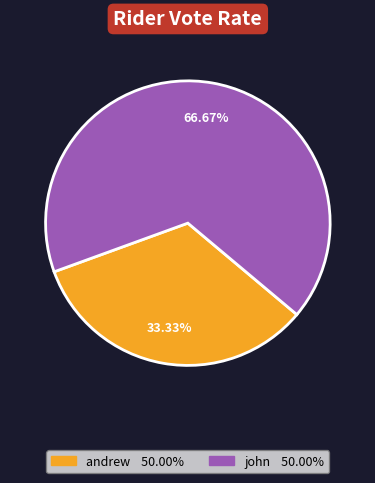

True or false: john accounts for 73% of the total.

False